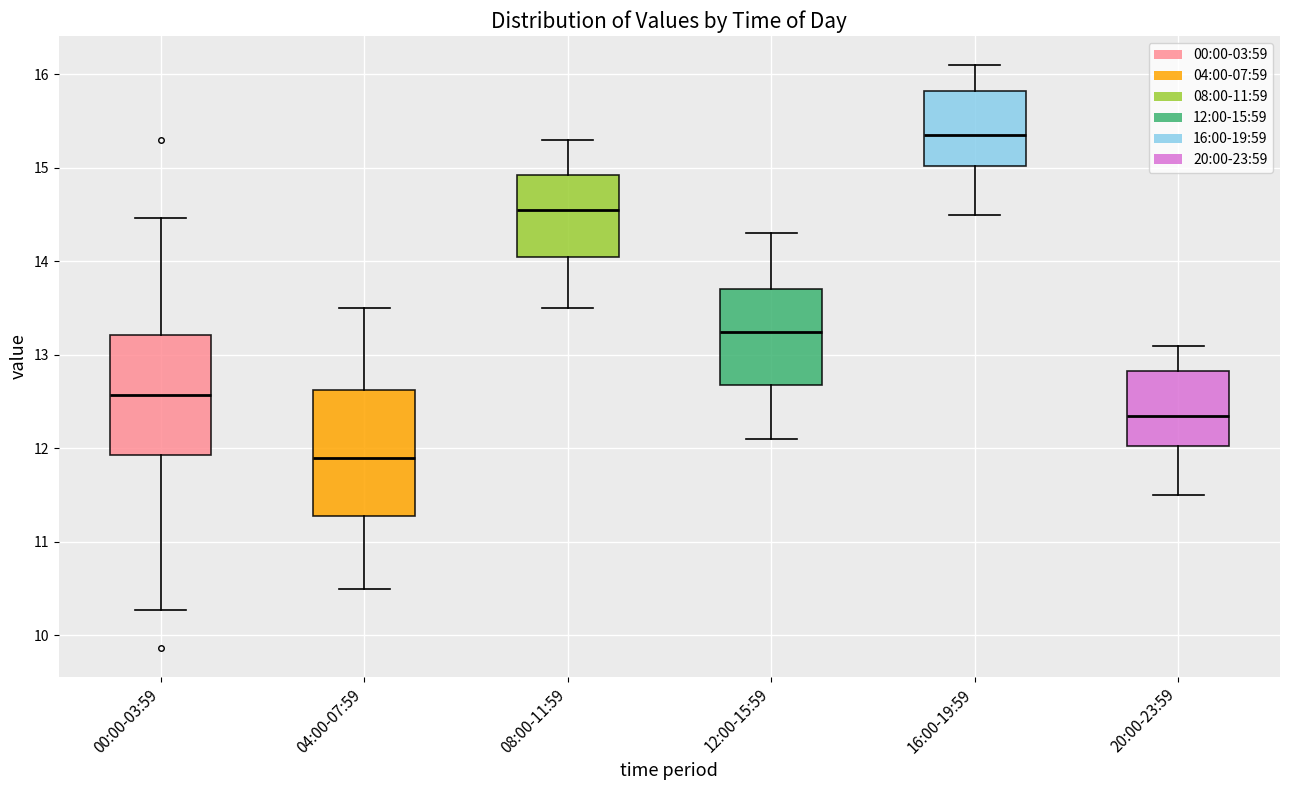

Reading left to right, transcribe this box plot: for each box, give where its median line is, the range the box spans, and where its two whiskers end, as read against the y-axis. The values are not printed on the chart, so give them approximately, as read against the axis.

00:00-03:59: median 12.6, box 11.9 to 13.2, whiskers 10.3 to 14.5
04:00-07:59: median 11.9, box 11.3 to 12.6, whiskers 10.5 to 13.5
08:00-11:59: median 14.6, box 14.1 to 14.9, whiskers 13.5 to 15.3
12:00-15:59: median 13.3, box 12.7 to 13.7, whiskers 12.1 to 14.3
16:00-19:59: median 15.4, box 15.0 to 15.8, whiskers 14.5 to 16.1
20:00-23:59: median 12.4, box 12.0 to 12.8, whiskers 11.5 to 13.1